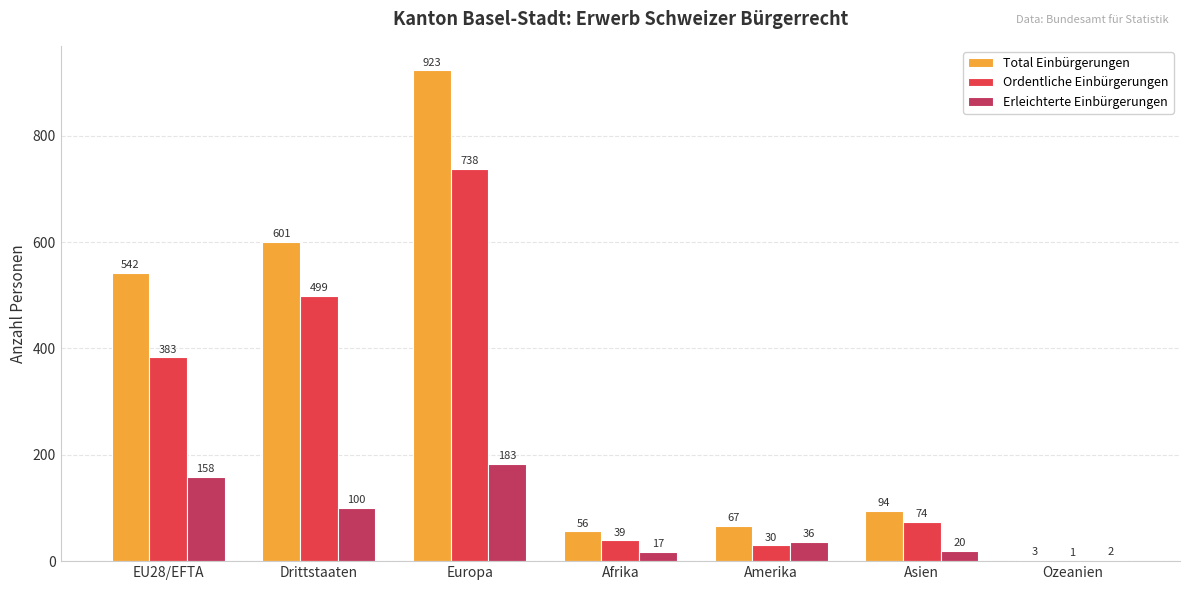

True or false: Ordentliche Einbürgerungen has a value of 1 at Ozeanien.

True